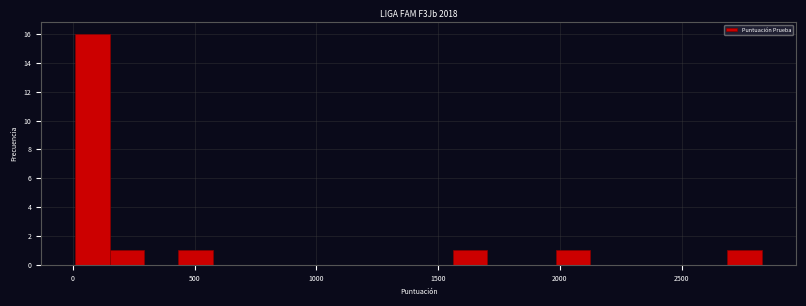

Read against the x-axis, roughly where is the centre of the tallest bar?

100